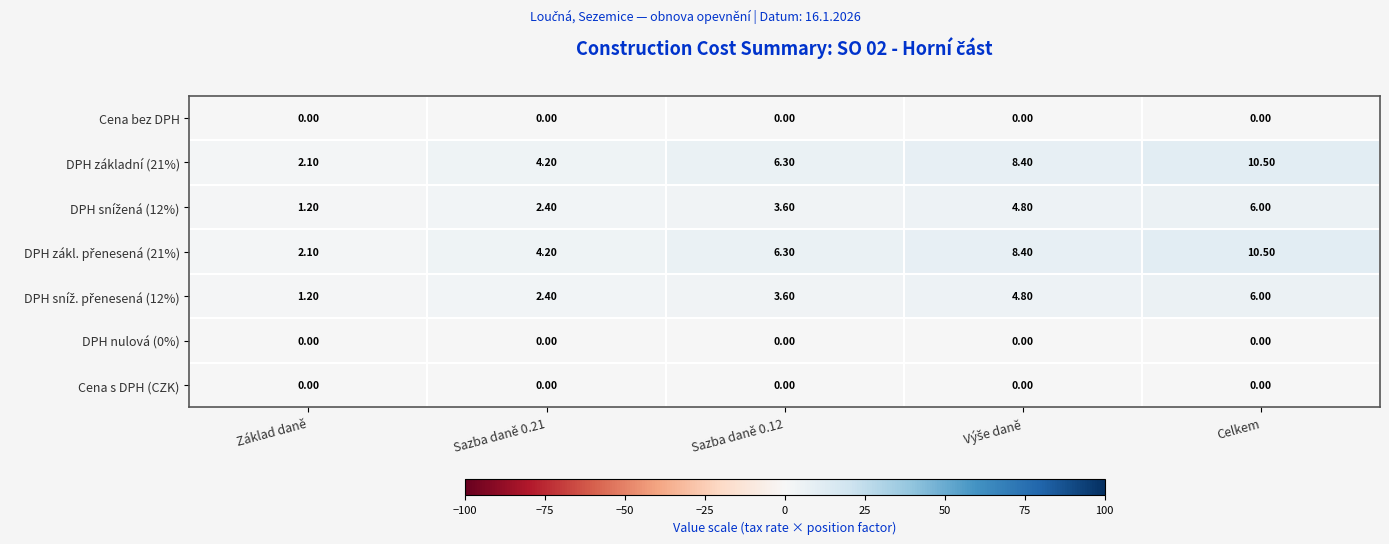

At which category is the sum across all series the highest?

Celkem